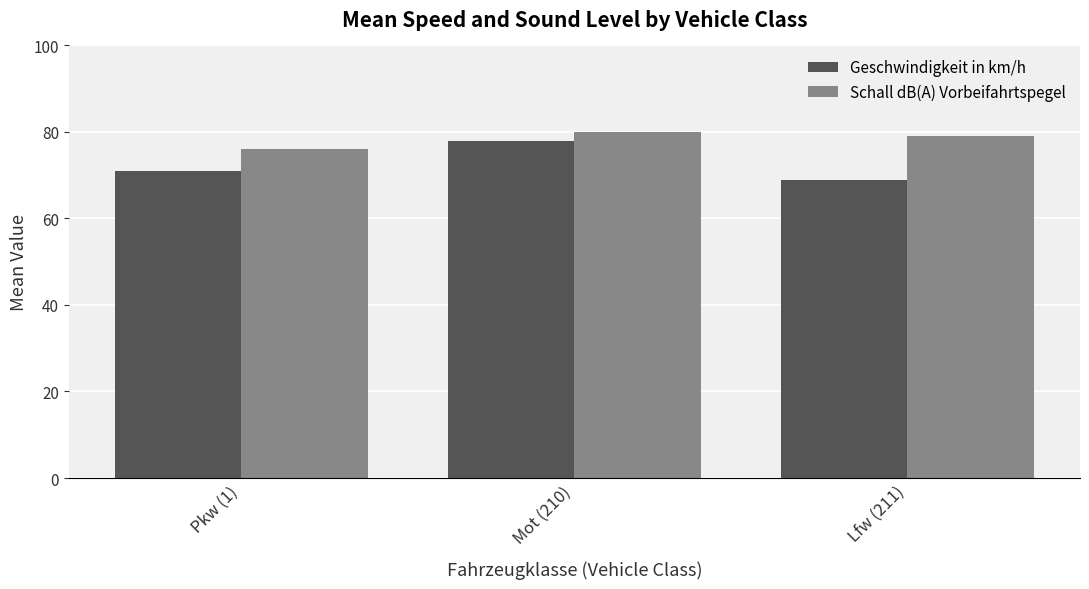

Which label corresponds to the largest value in the chart?

Mot (210)